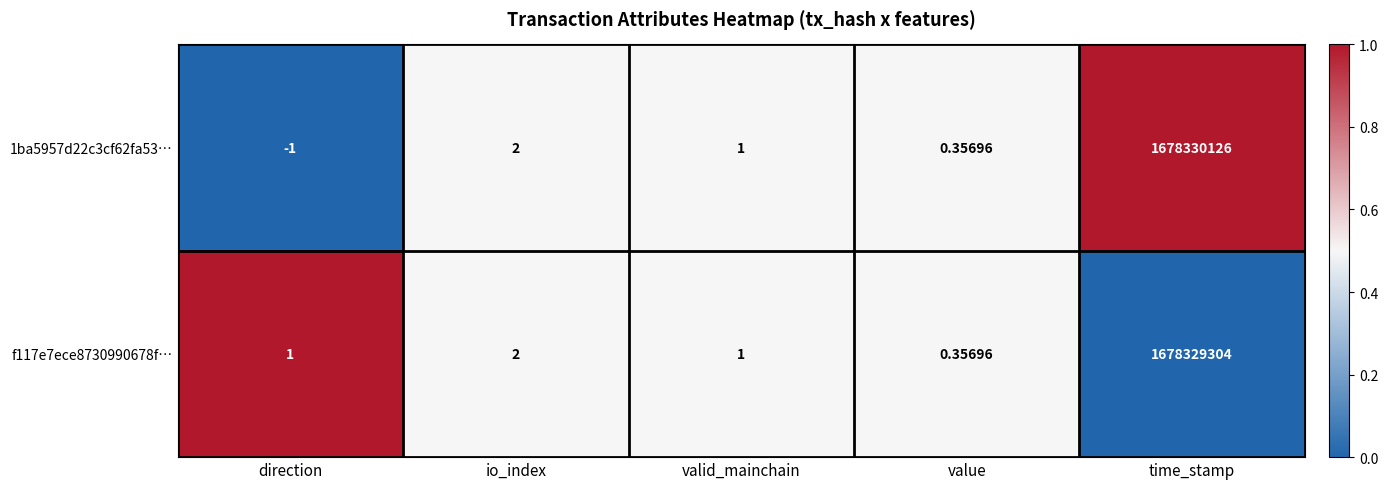

List the labels in order of 1ba5957d22c3cf62fa53… value, smallest first.

direction, value, valid_mainchain, io_index, time_stamp